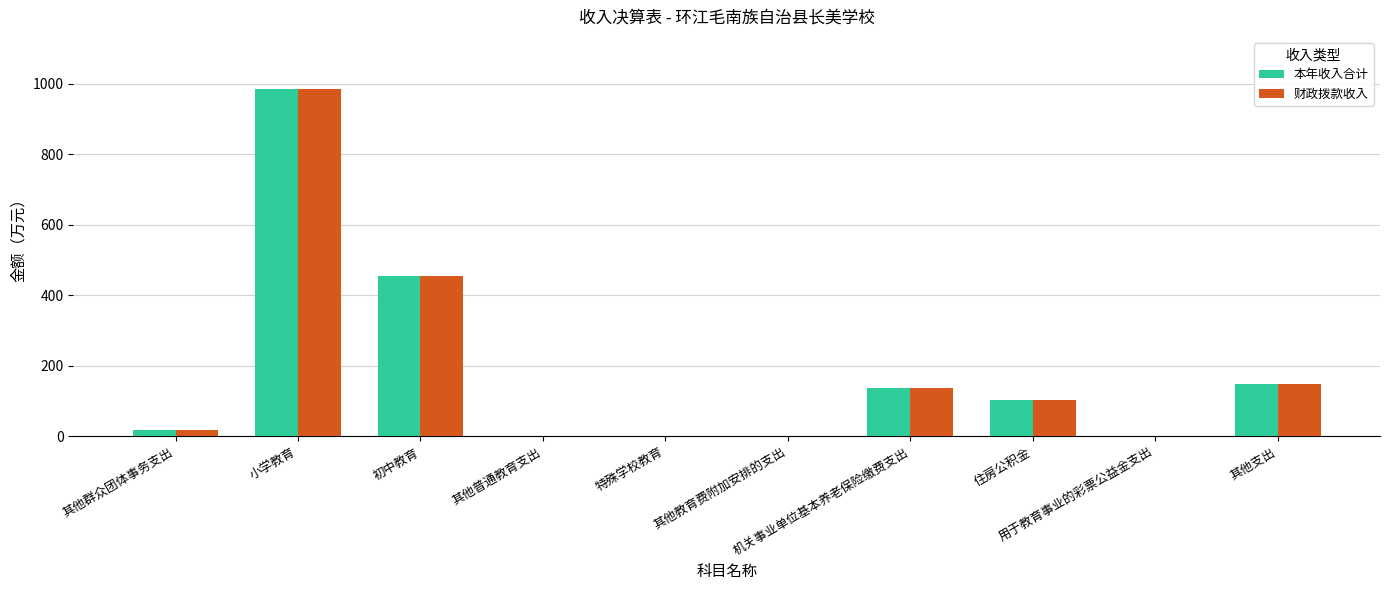

How many groups of bars are there?

10